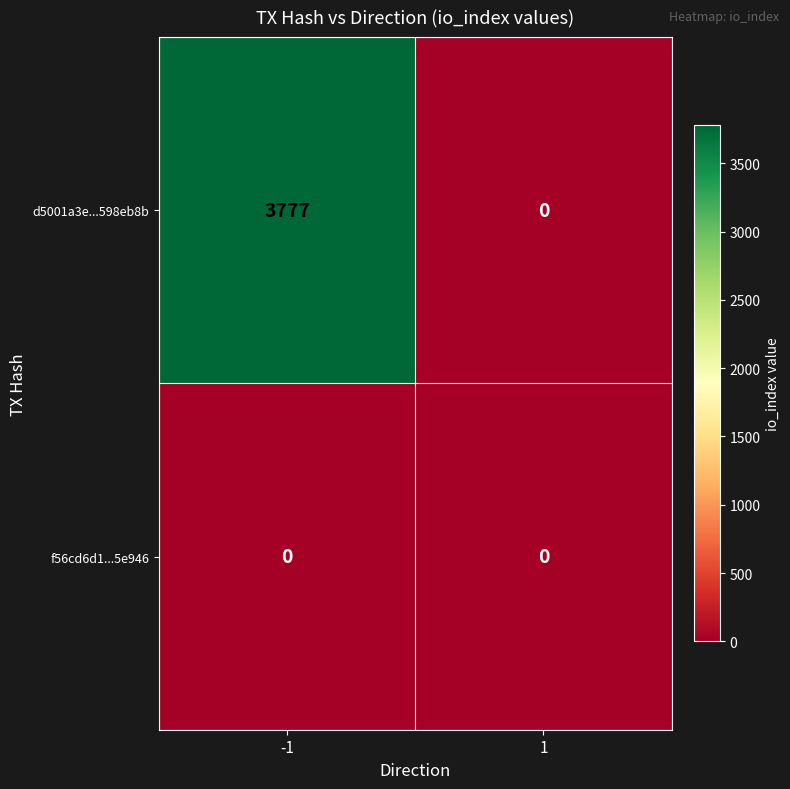

Rank the series by their average value, from lowest to highest.

f56cd6d1...5e946, d5001a3e...598eb8b